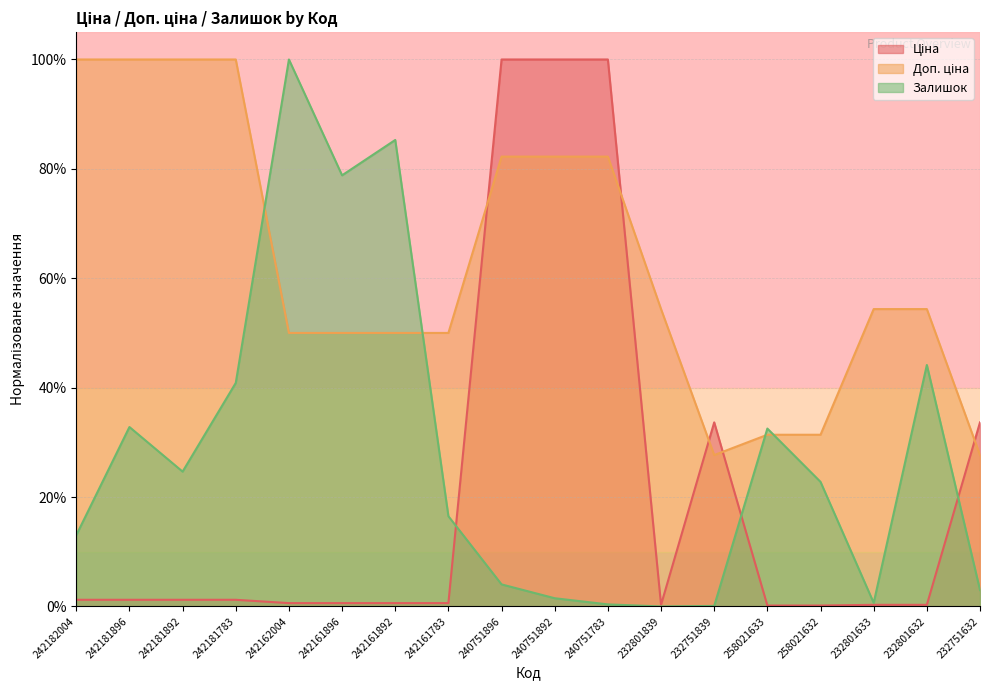

At which label does Доп. ціна reach its minimum?

232751839